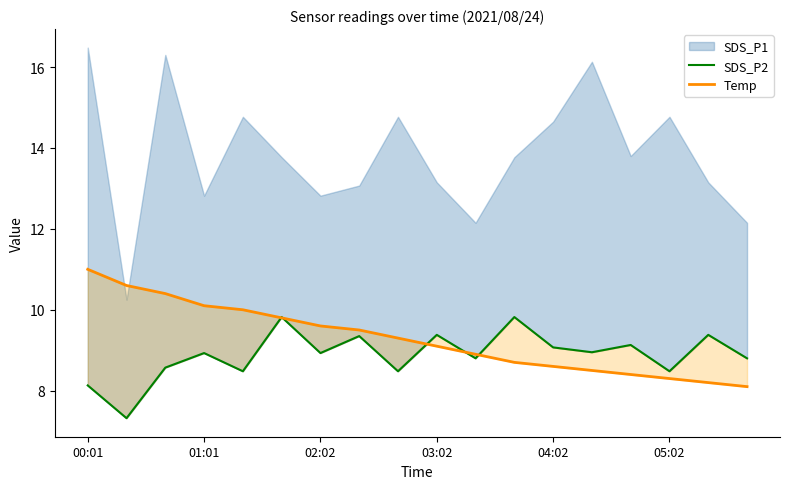

How many values in the SDS_P2 series exceed 8?

17